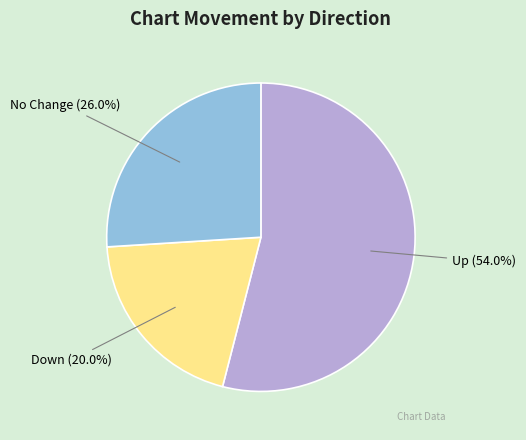

What is the total percentage of Up and Down?

74.0%